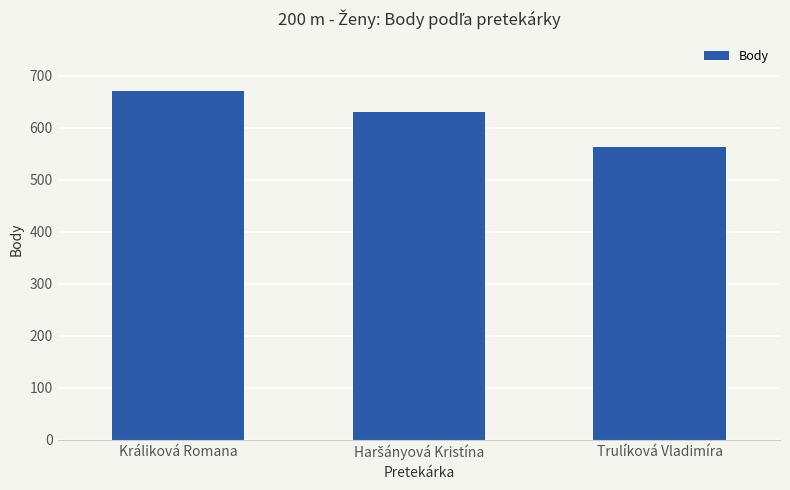

The value at Trulíková Vladimíra is 564. True or false?

True